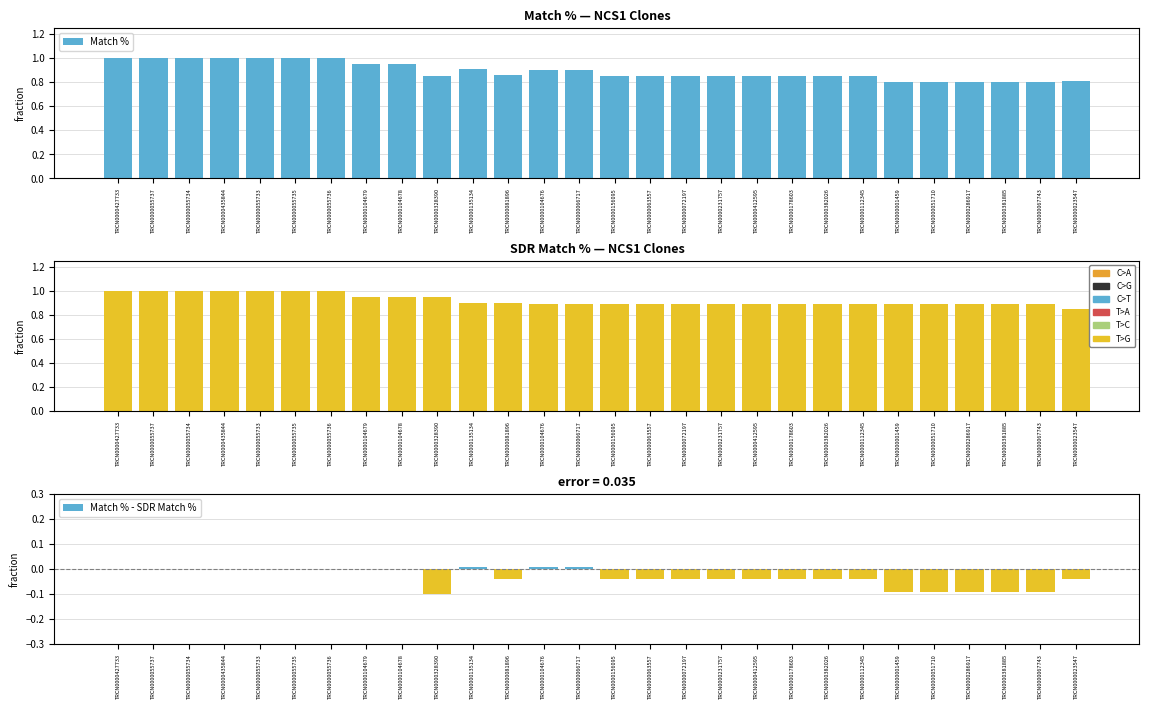

What is the difference between the maximum and minimum values in the SDR Match % series?

0.2